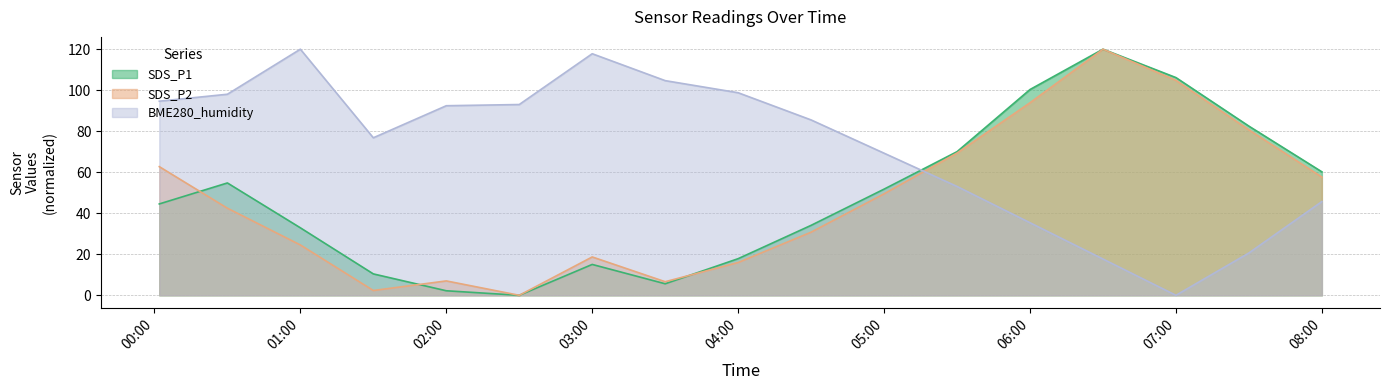

How many series are shown in this chart?

3